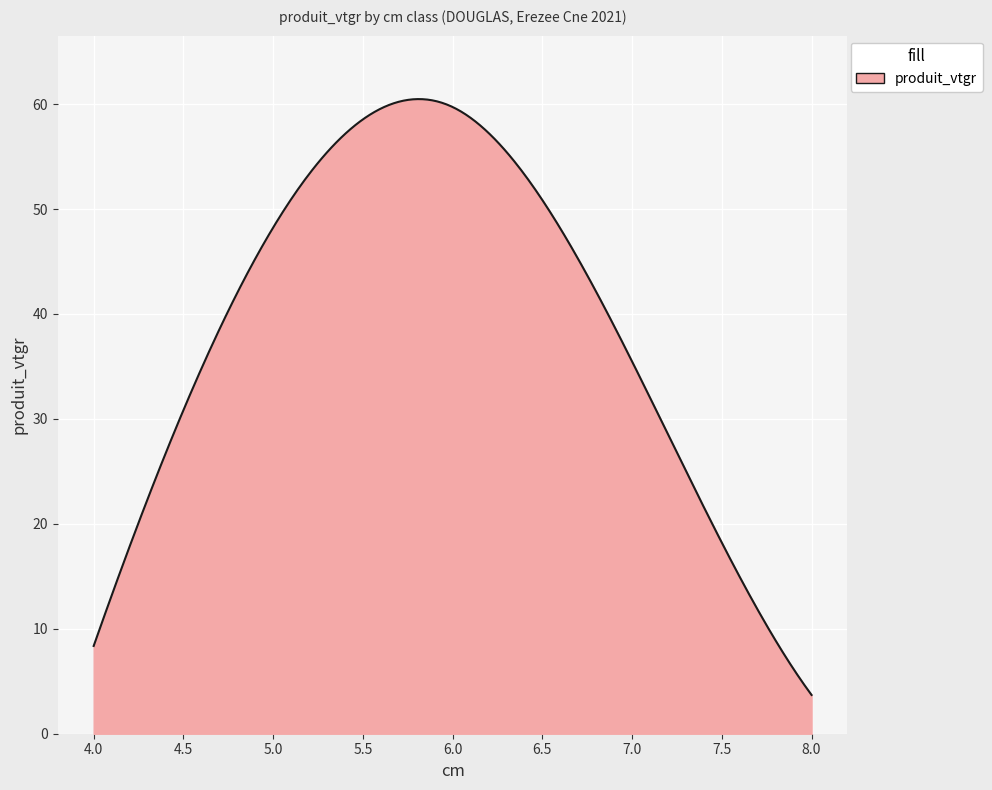

What is the maximum value shown in the chart?

60.5